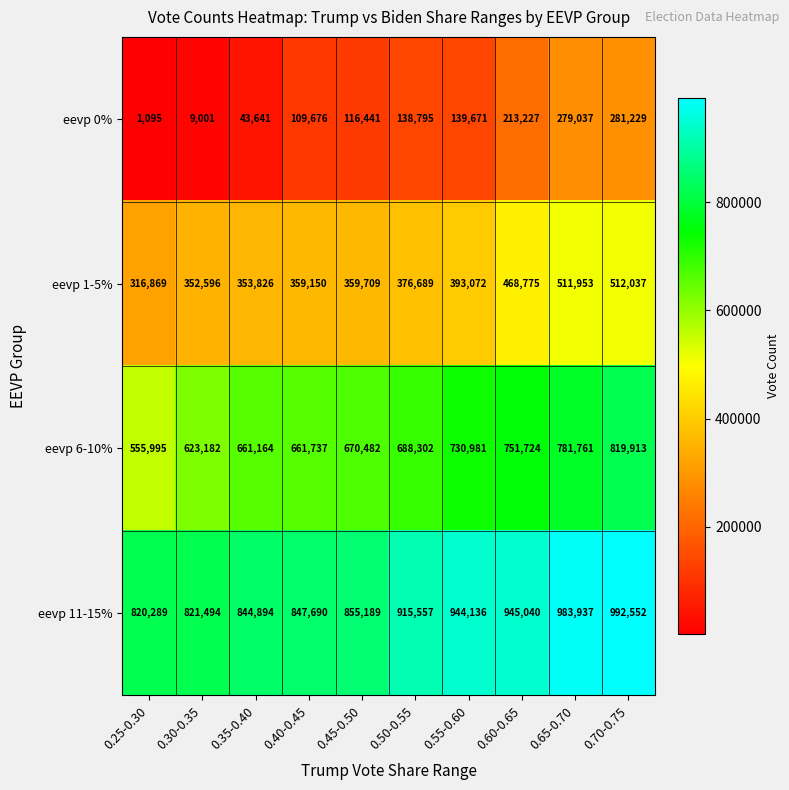

Which series changed the most between 0.35-0.40 and 0.55-0.60?

eevp 11-15%